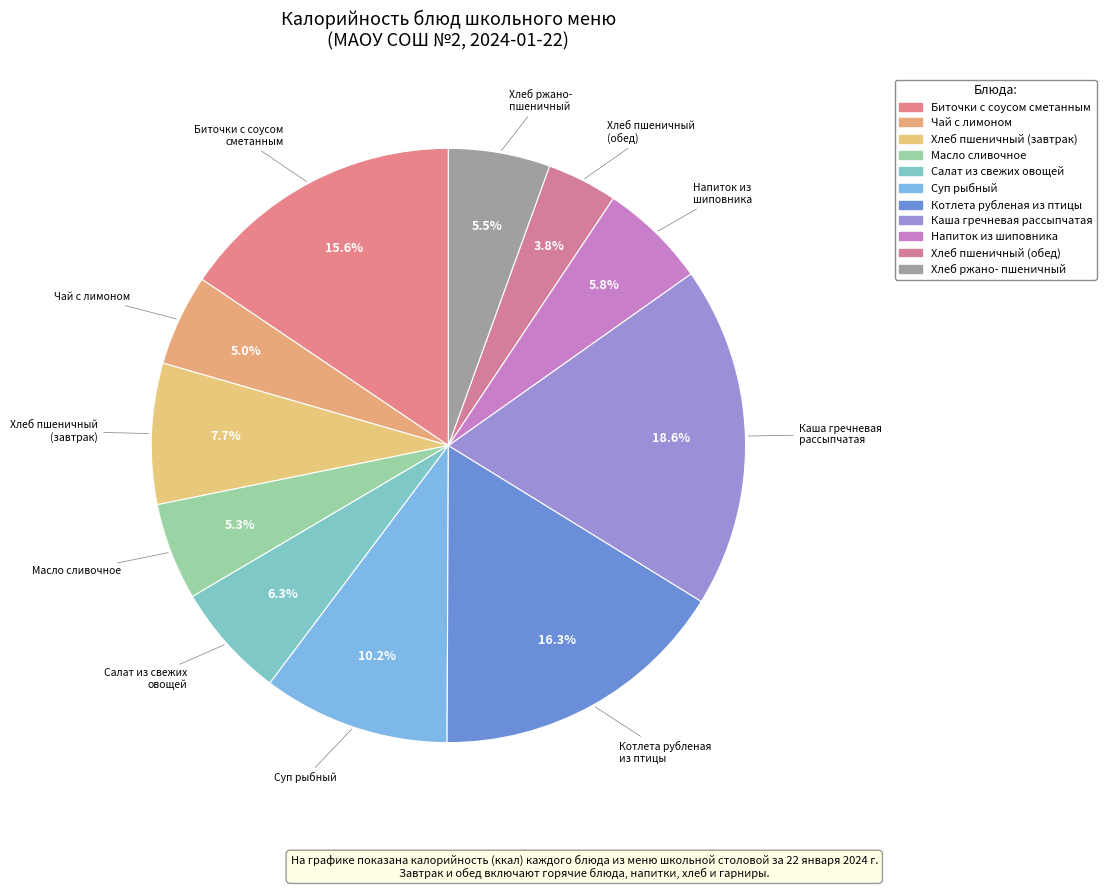

How many slices are in this pie chart?

11